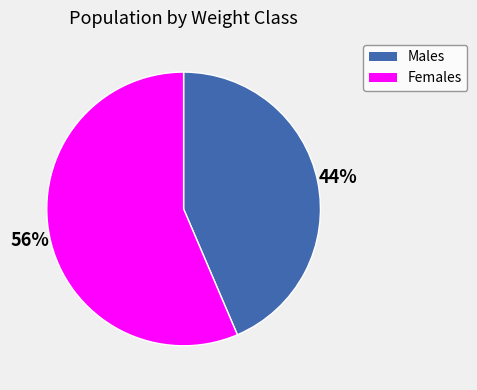

Which slice is the smallest?

Males